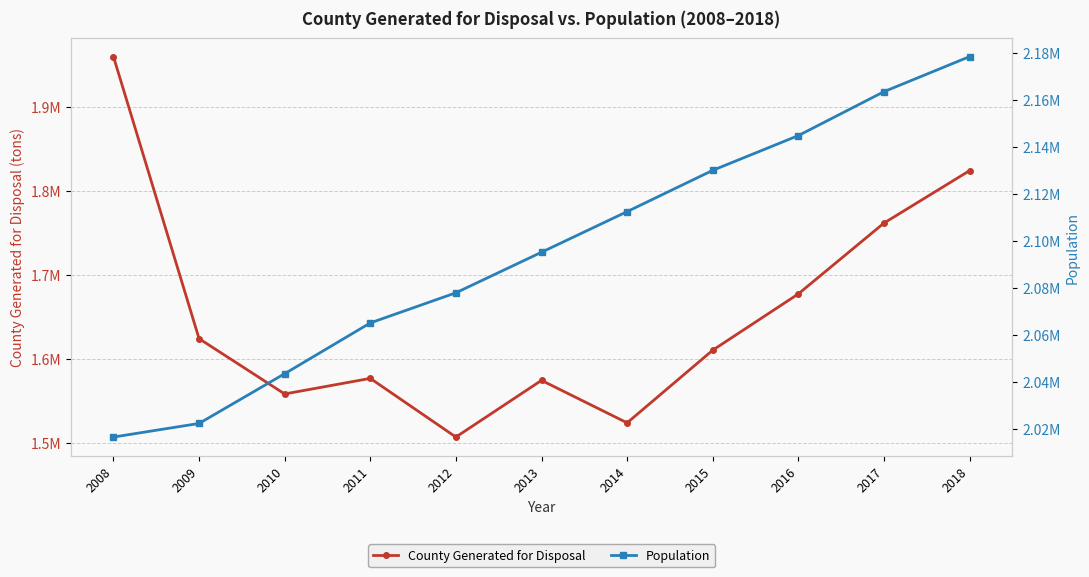

What is the difference between the maximum and minimum values in the Population series?

161966.0